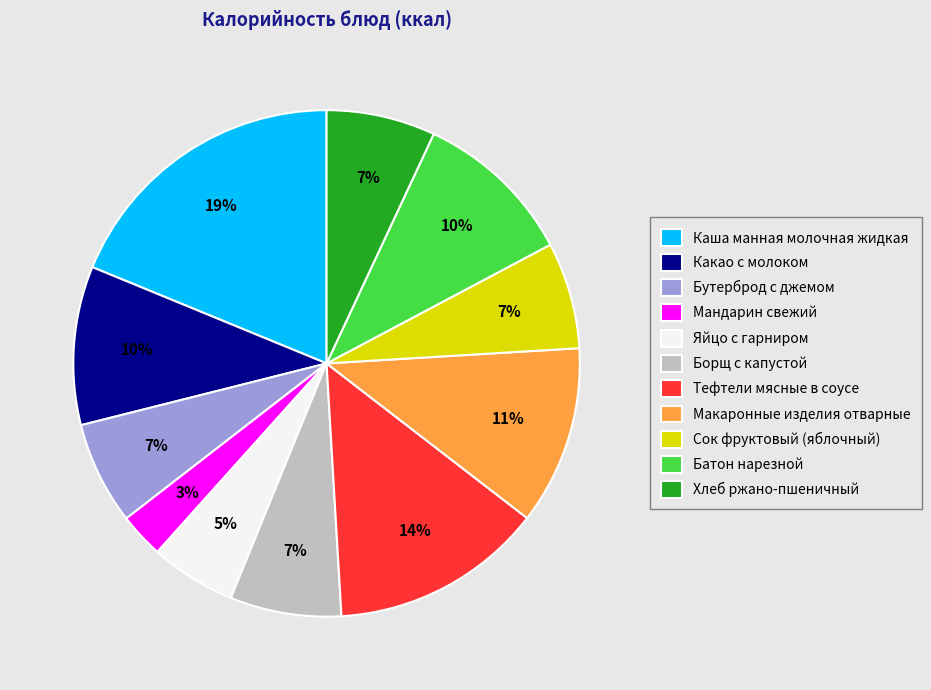

To the nearest percent, what is the average slice percentage?

9%